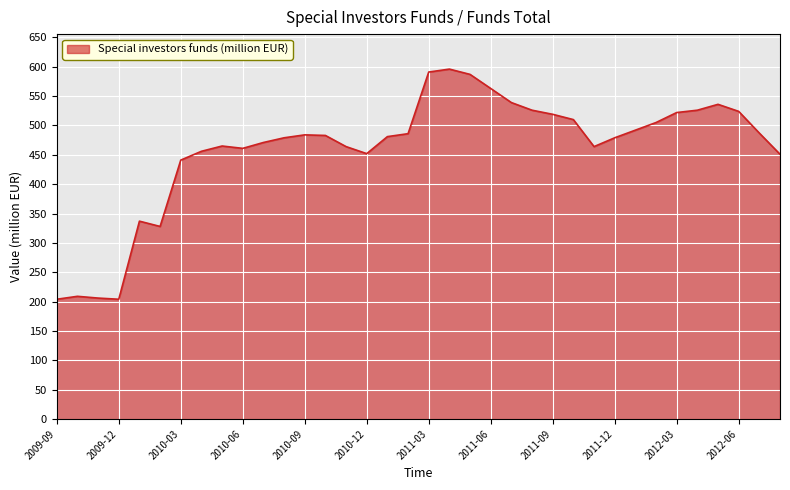

What is the greatest value displayed?

596